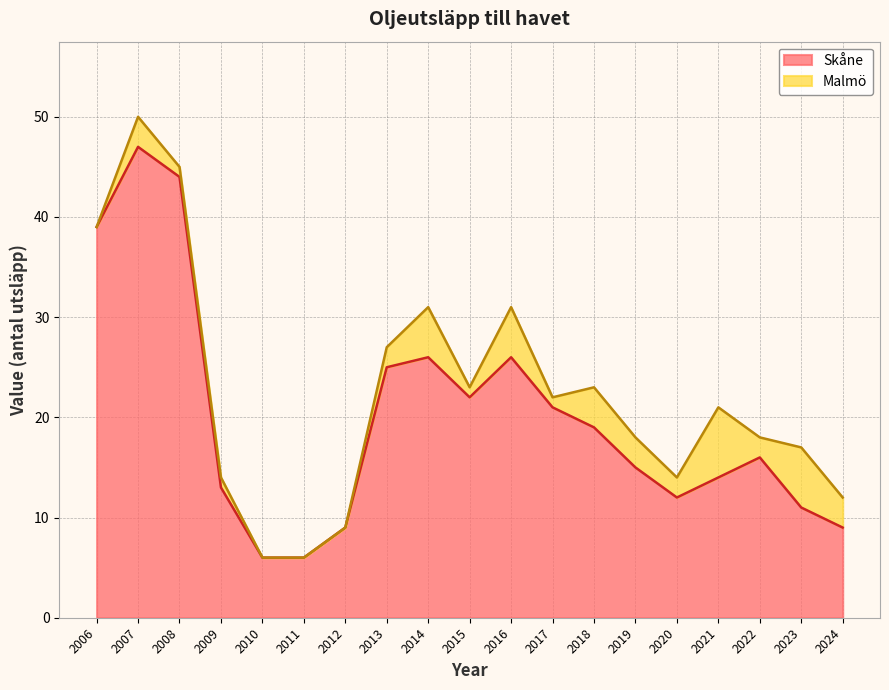

Rank the categories by value from lowest to highest.

2010, 2011, 2012, 2024, 2023, 2020, 2009, 2021, 2019, 2022, 2018, 2017, 2015, 2013, 2014, 2016, 2006, 2008, 2007